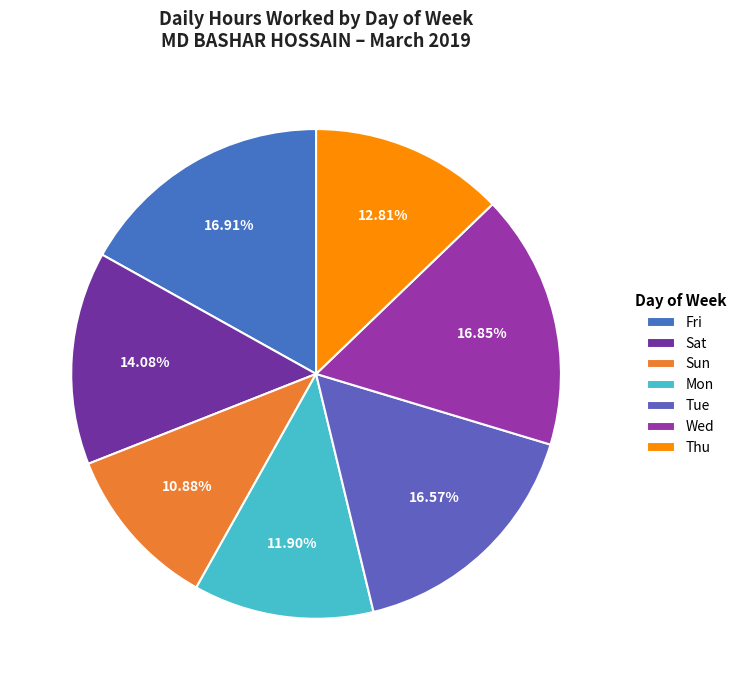

To the nearest percent, what is the difference between the largest and smallest slice percentages?

6%